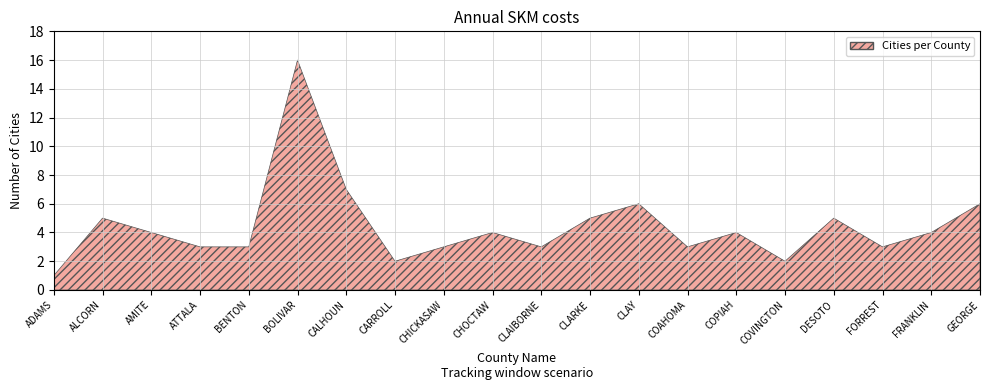

Is it true that the value at CHOCTAW is 4?

True